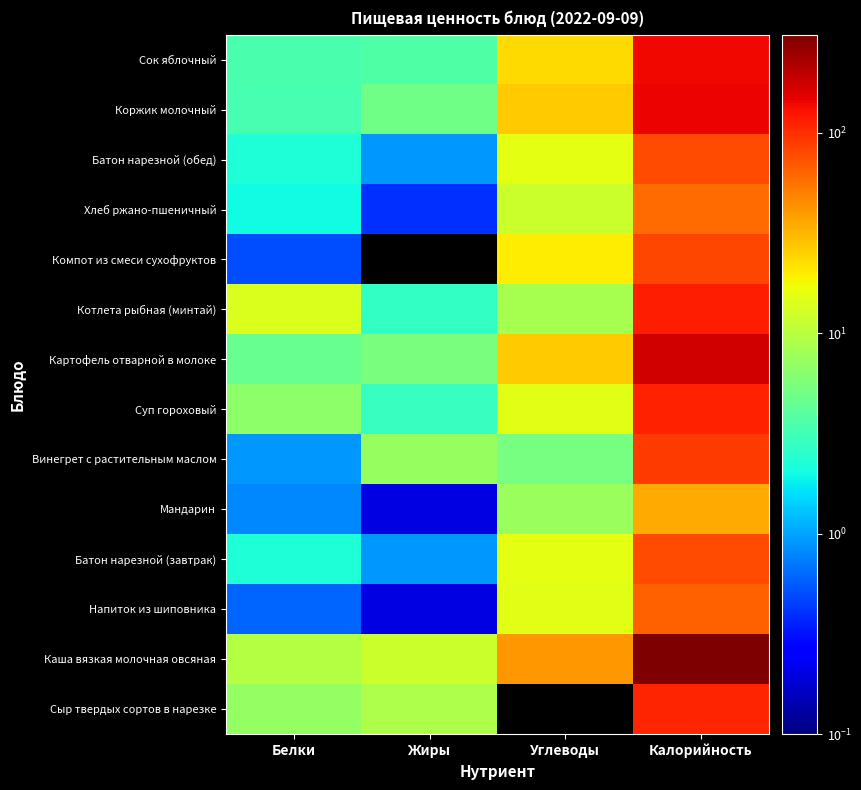

At how many categories does at least one series exceed 29?

2